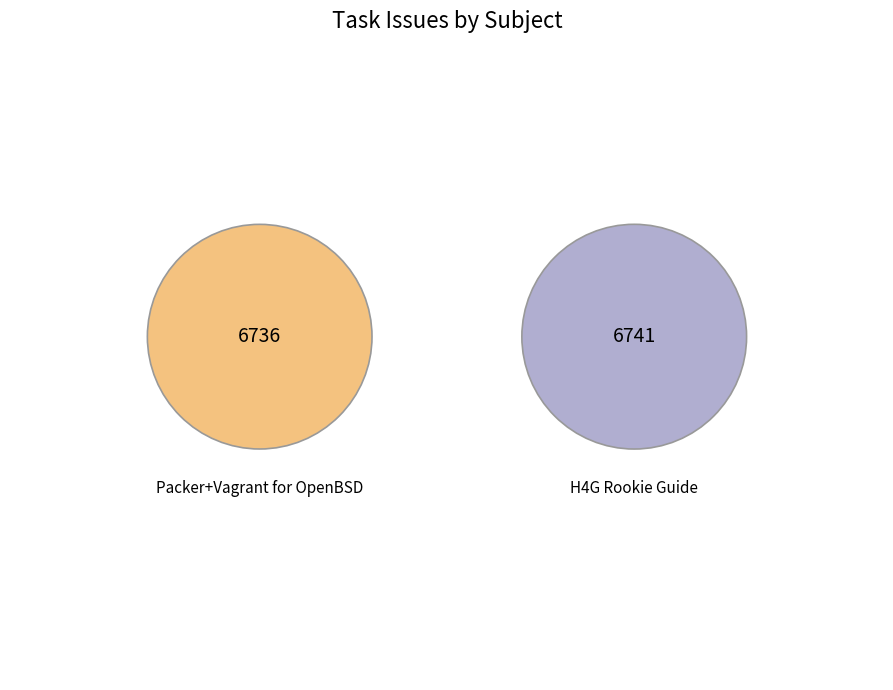

What is the majority slice?

H4G Rookie Guide